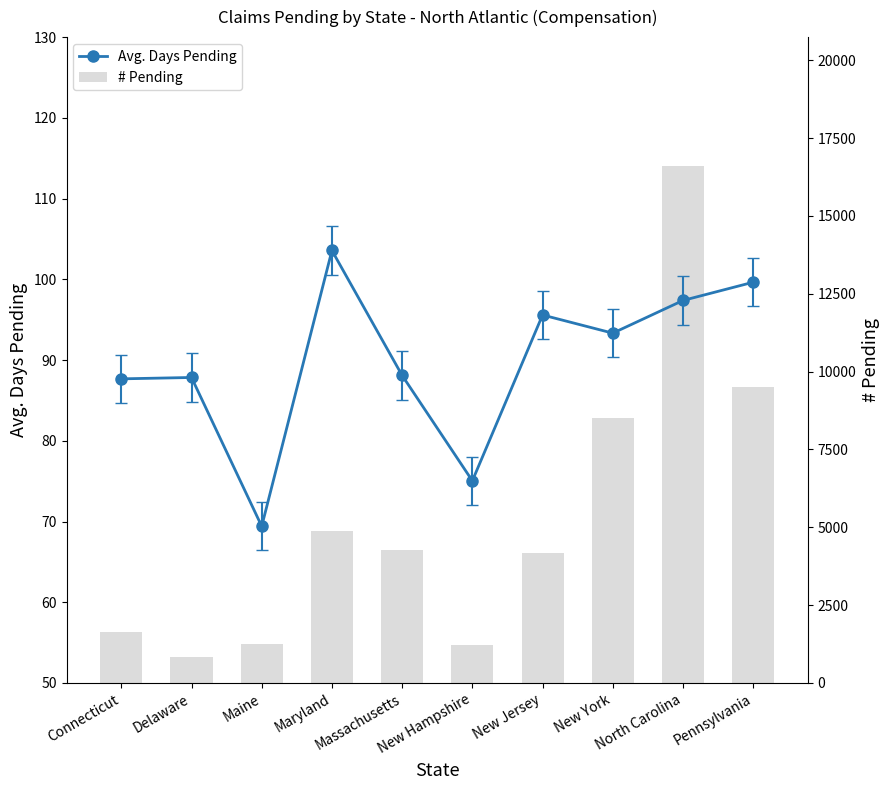

Is the value of Avg. Days Pending at Delaware greater than the value of # Pending at New York?

No